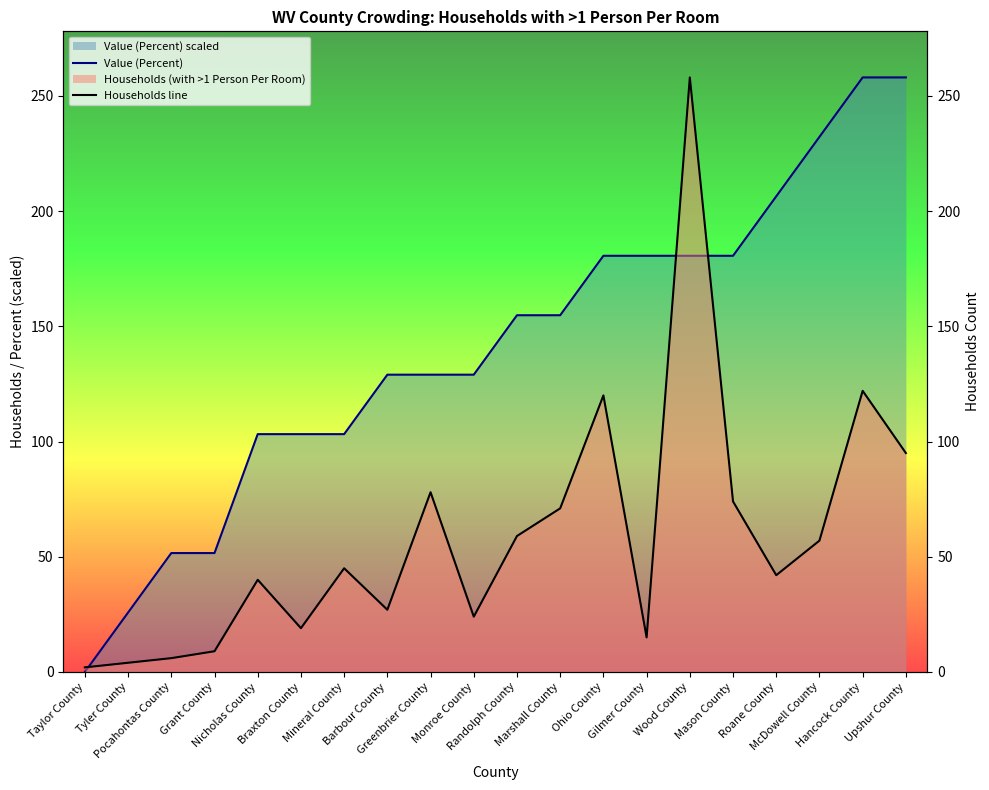

At which category is the sum across all series the highest?

Wood County